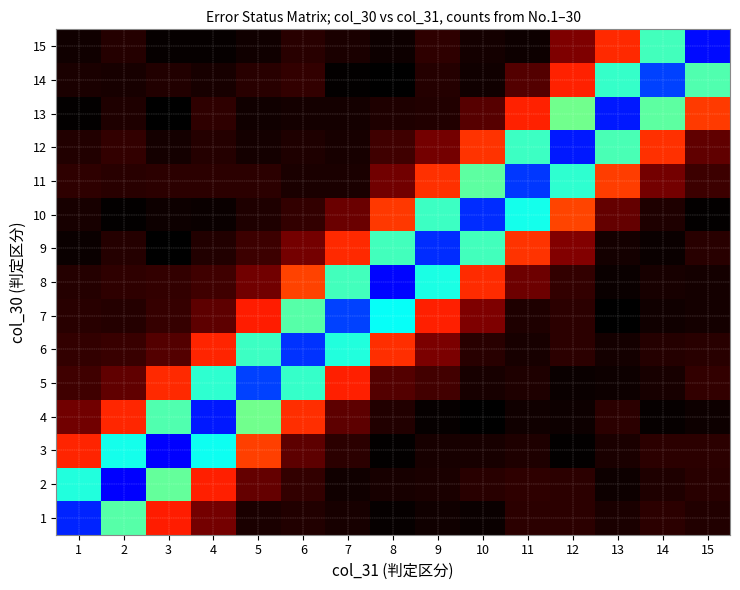

How many series are shown in this chart?

15